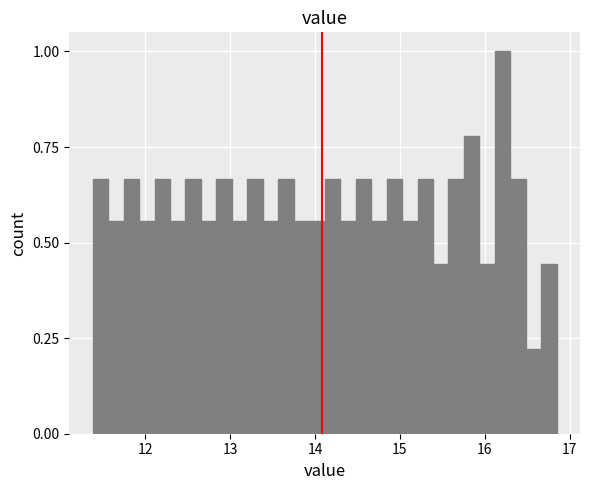

Read against the x-axis, roughly where is the centre of the tallest bar?

16.2